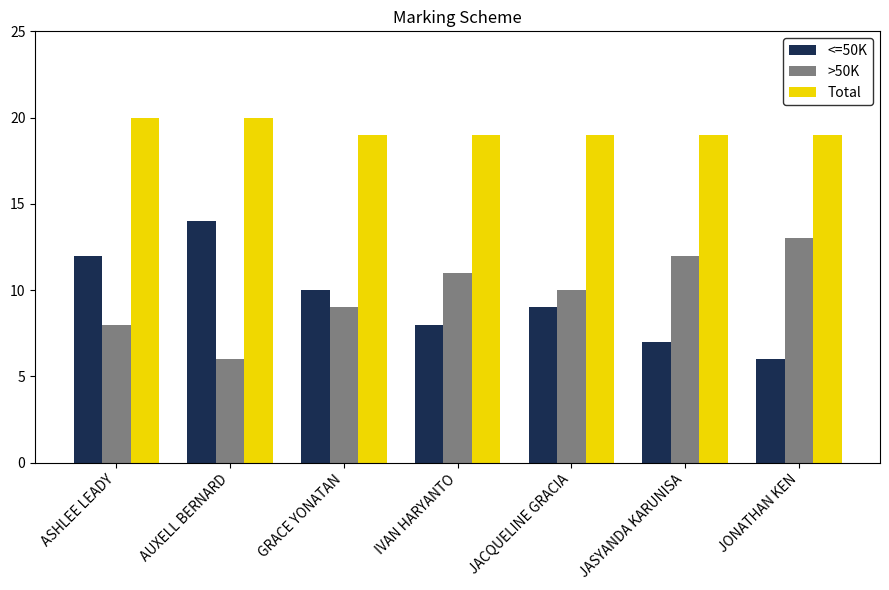

Reading right to left, extract all data points from this chart.

<=50K: 6	7	9	8	10	14	12
>50K: 13	12	10	11	9	6	8
Total: 19	19	19	19	19	20	20